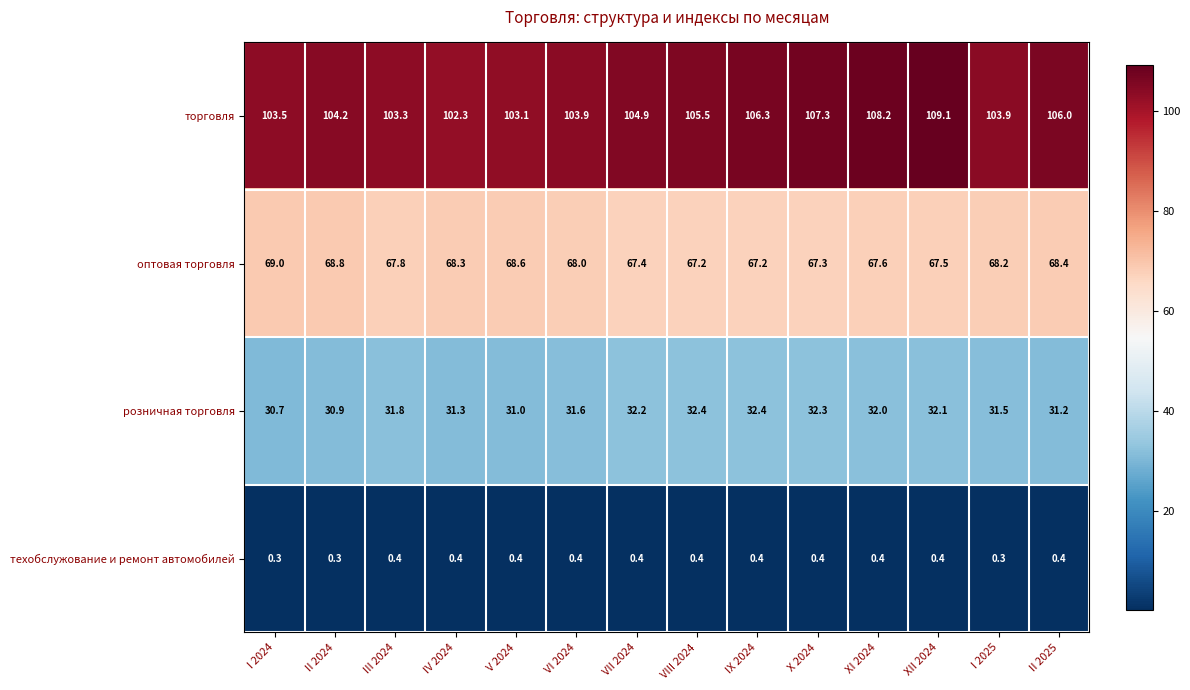

Which series changed the most between I 2024 and XII 2024?

торговля